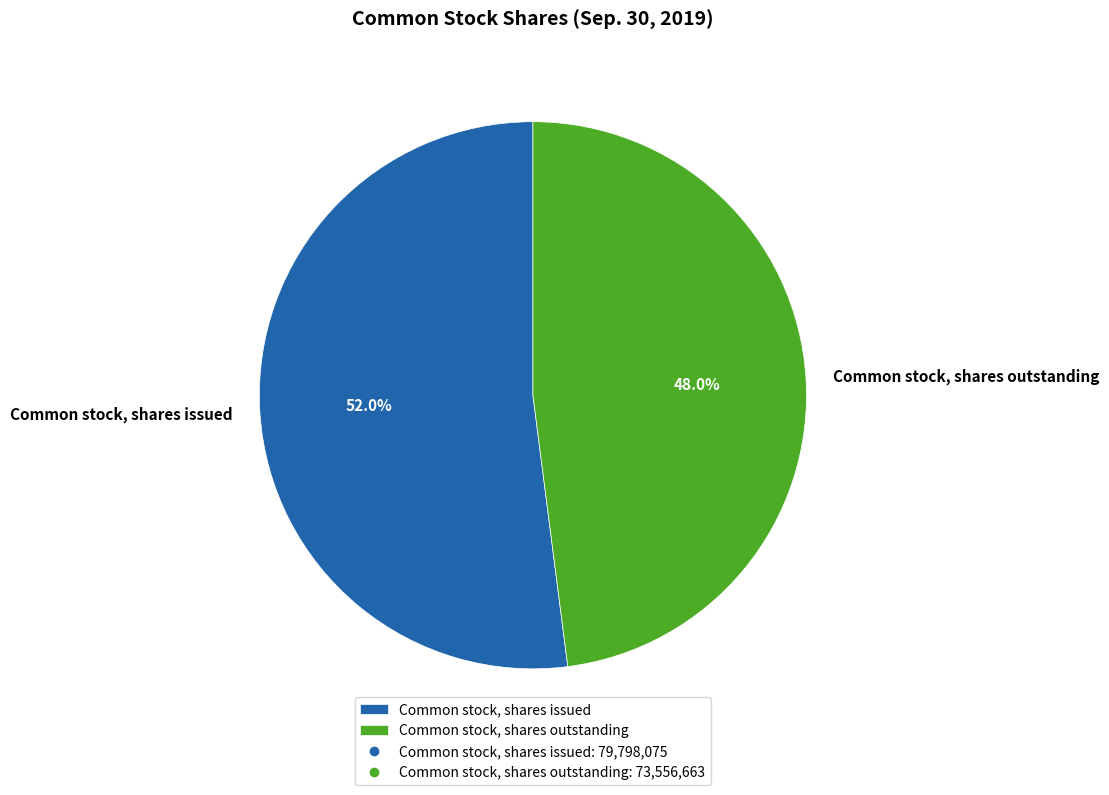

Rank the categories by value from highest to lowest.

Common stock, shares issued, Common stock, shares outstanding